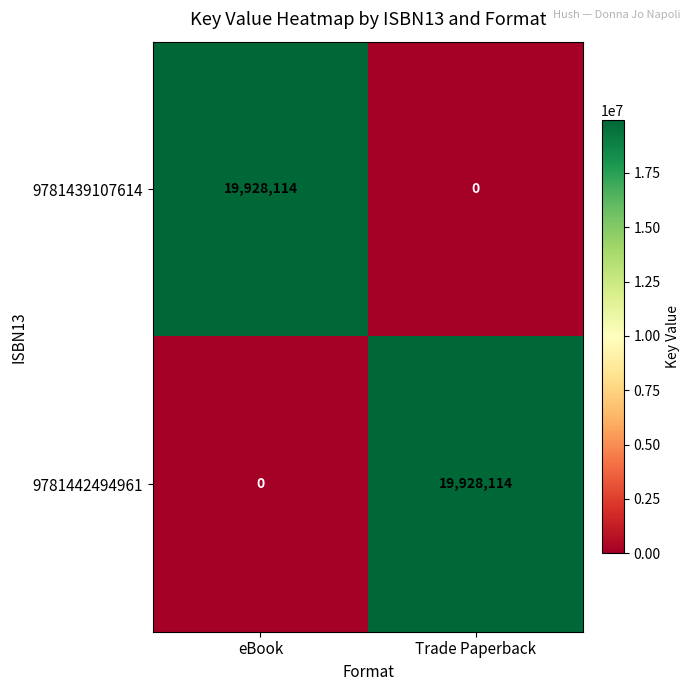

What is the average value of the 9781439107614 series?

9964057